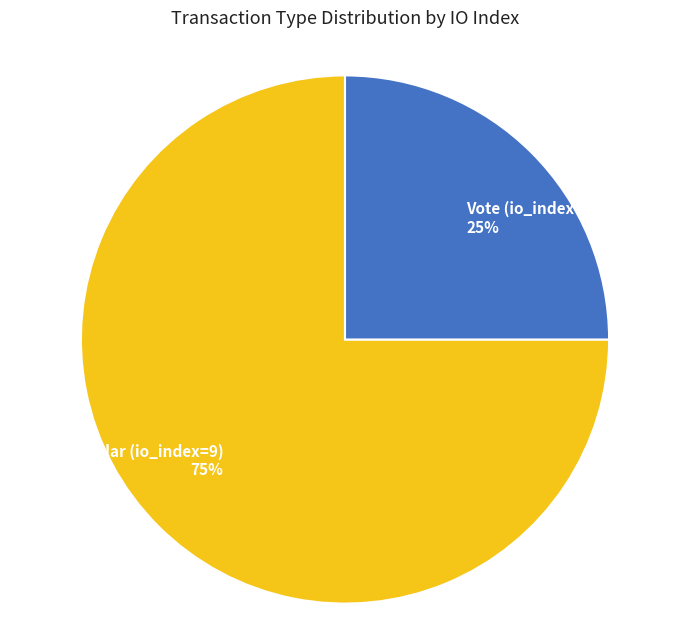

True or false: Regular (io_index=9) accounts for 75% of the total.

True